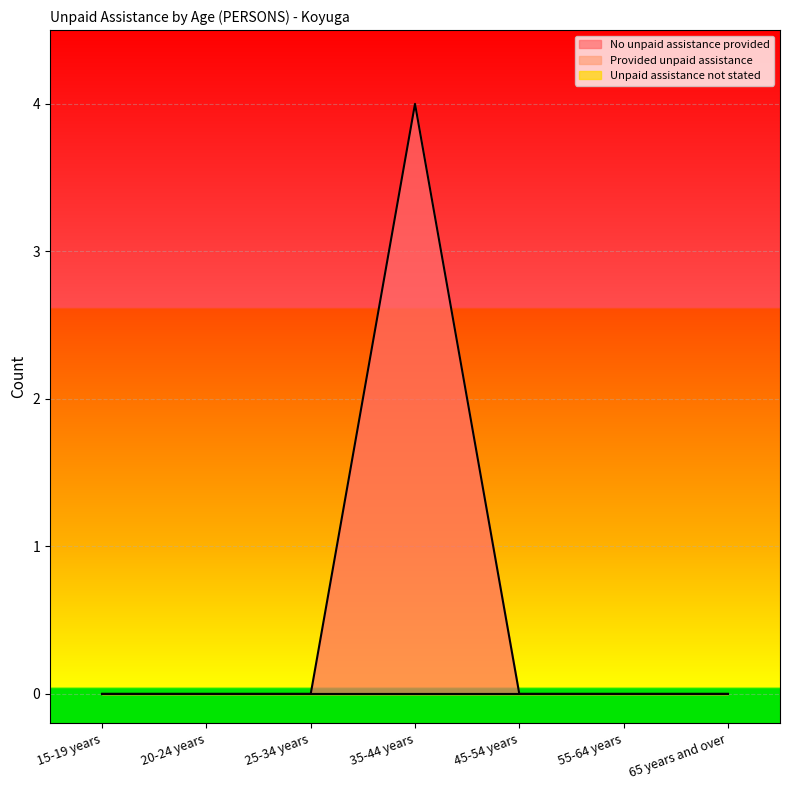

Count the number of categories in the chart.

7